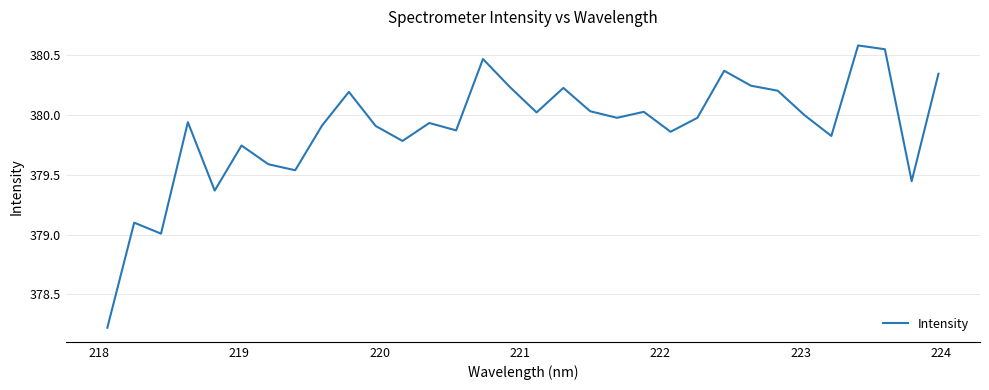

Does the chart have visible grid lines?

Yes